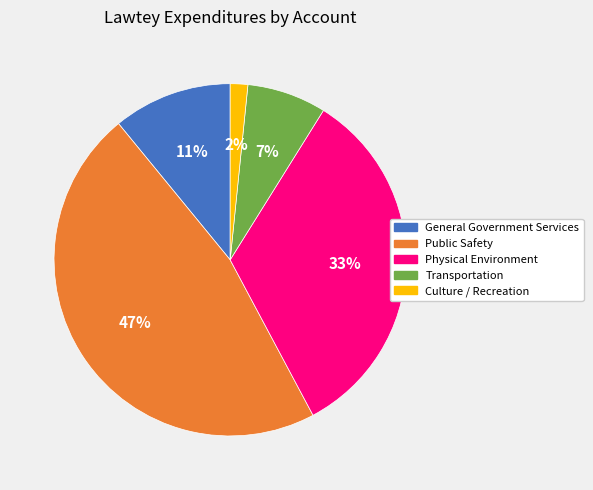

Does Public Safety represent more than half of the total?

No